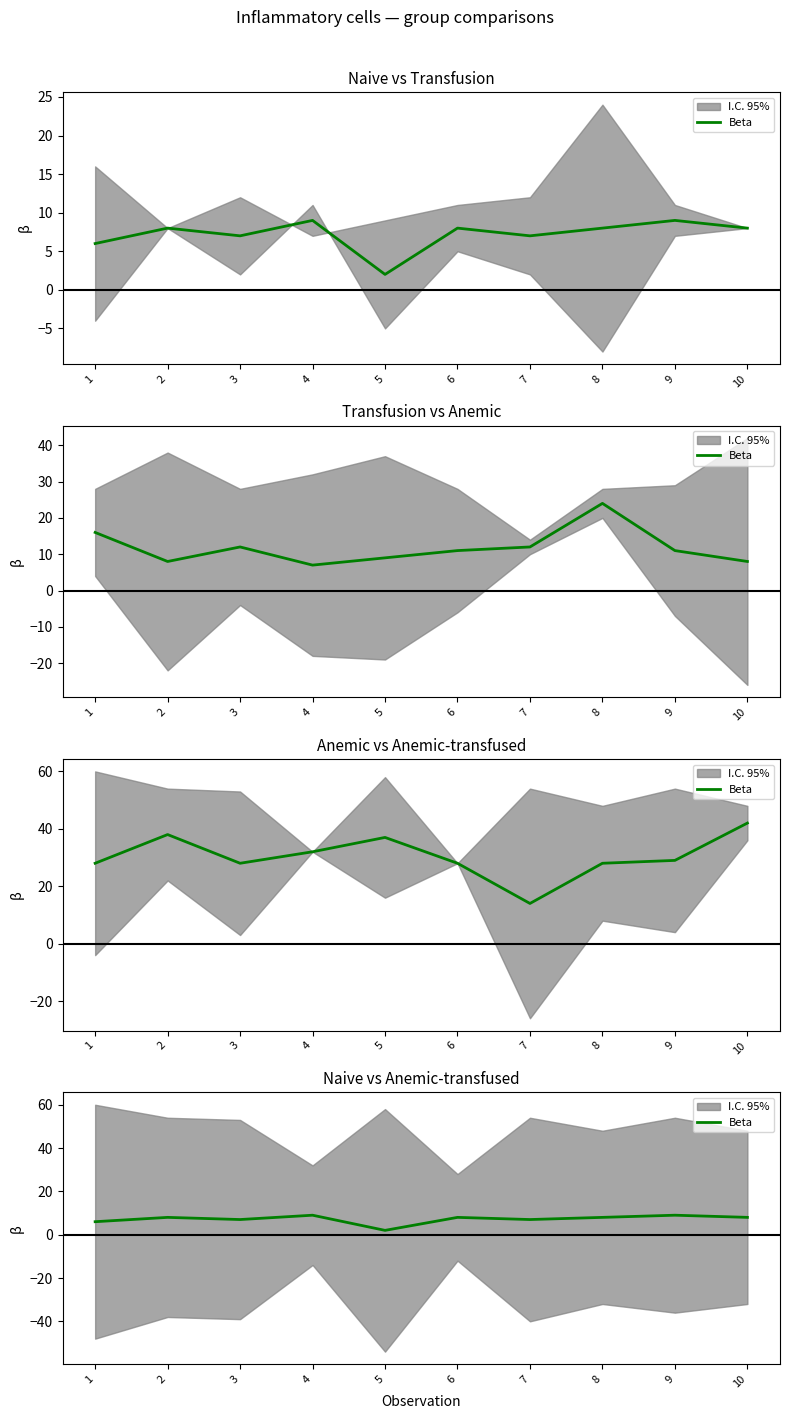

Which category has the highest value across all series?

4